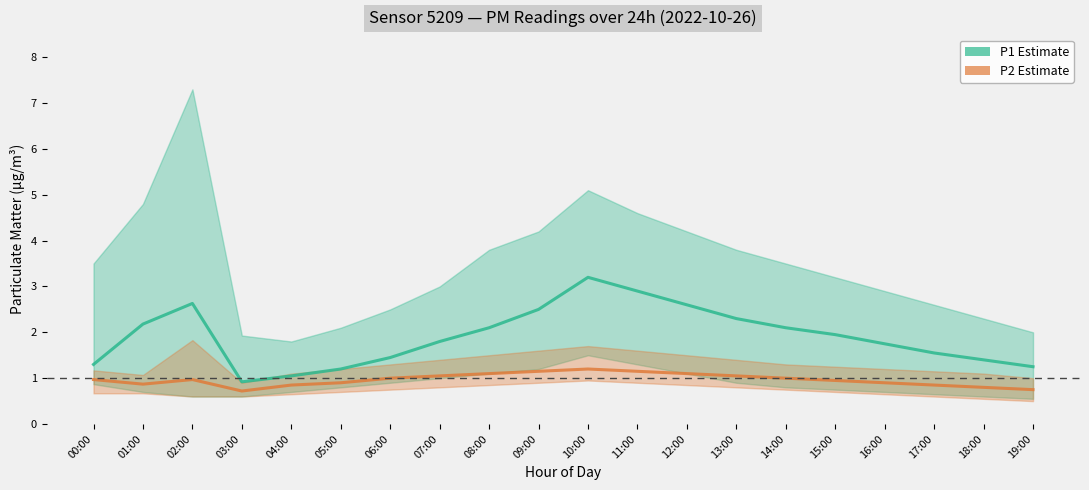

Rank the series at 03:00 from lowest to highest value.

P2 (Estimate), P1 (Estimate)